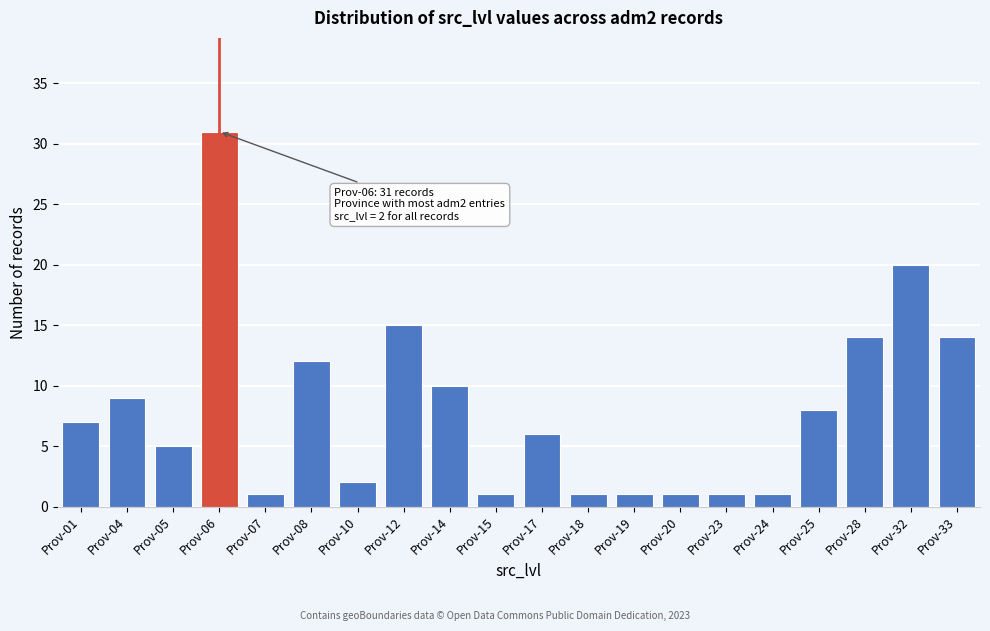

Reading left to right, extract all data points from this chart.

Prov-01=7	Prov-04=9	Prov-05=5	Prov-06=31	Prov-07=1	Prov-08=12	Prov-10=2	Prov-12=15	Prov-14=10	Prov-15=1	Prov-17=6	Prov-18=1	Prov-19=1	Prov-20=1	Prov-23=1	Prov-24=1	Prov-25=8	Prov-28=14	Prov-32=20	Prov-33=14